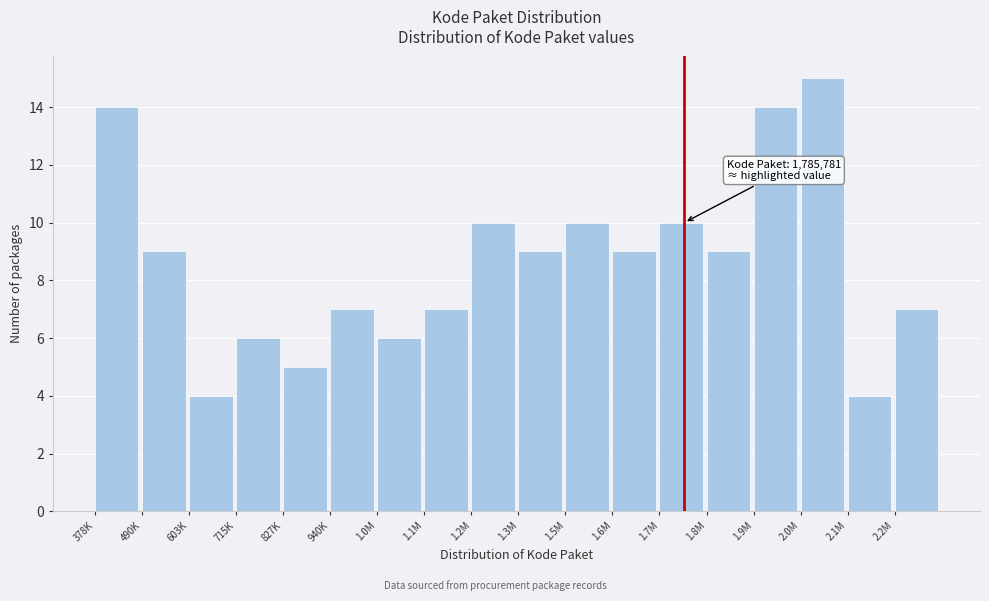

Reading left to right, extract all data points from this chart.

14	9	4	6	5	7	6	7	10	9	10	9	10	9	14	15	4	7